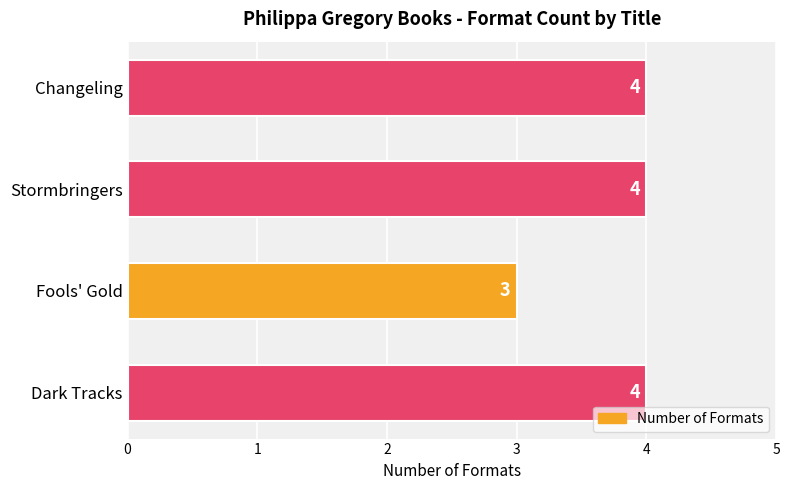

How many values are below 4?

1